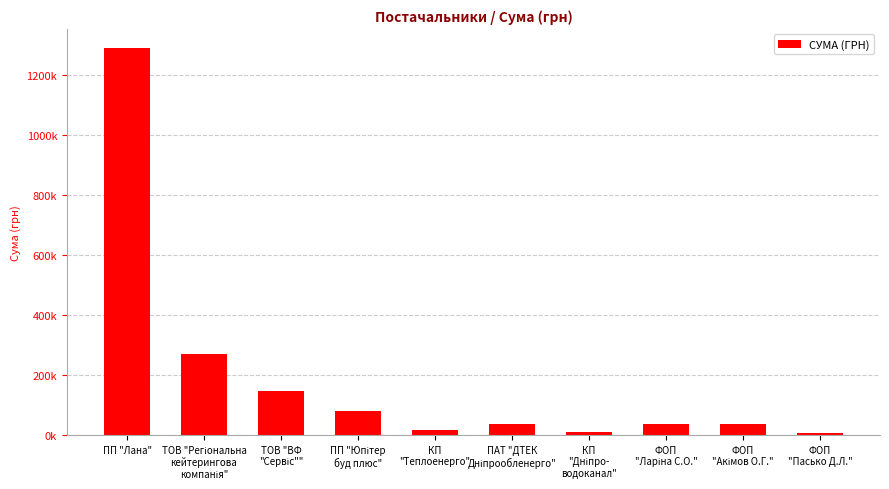

What position from the left is ПП "Юпітер
буд плюс"?

4